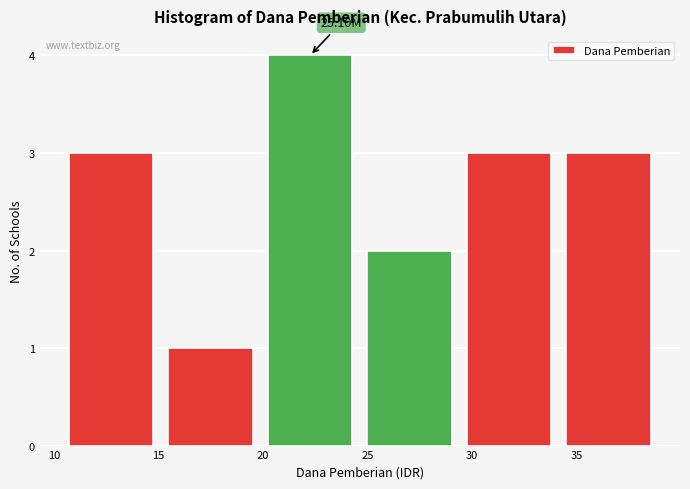

Which range on the x-axis has the tallest bar?

20.0 to 24.5